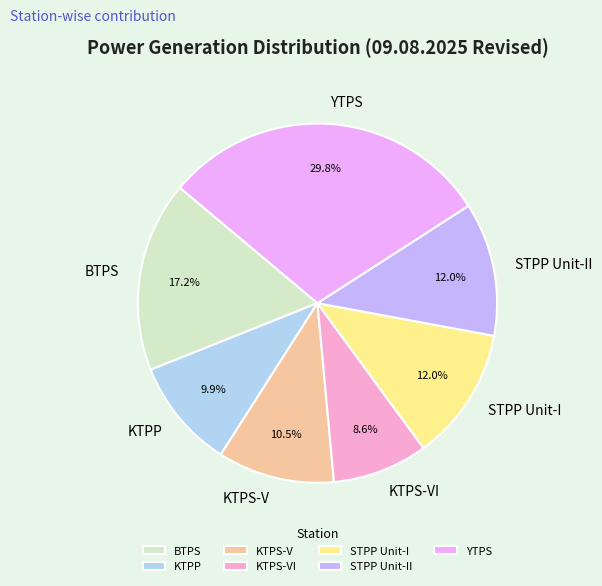

What percentage is NOT represented by STPP Unit-II?

88.0%